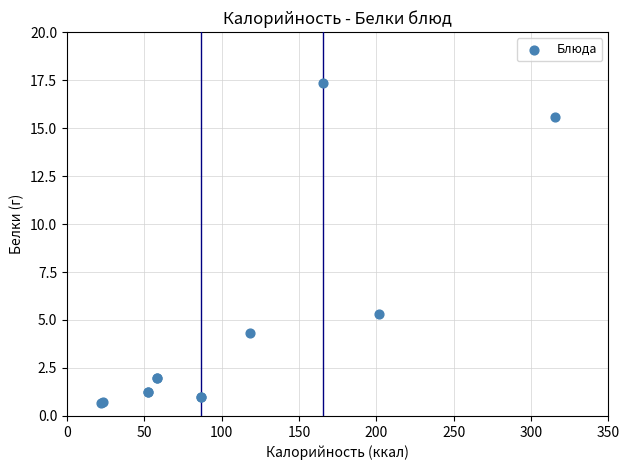

What Y value in the scatter plot is closest to 9?

5.3